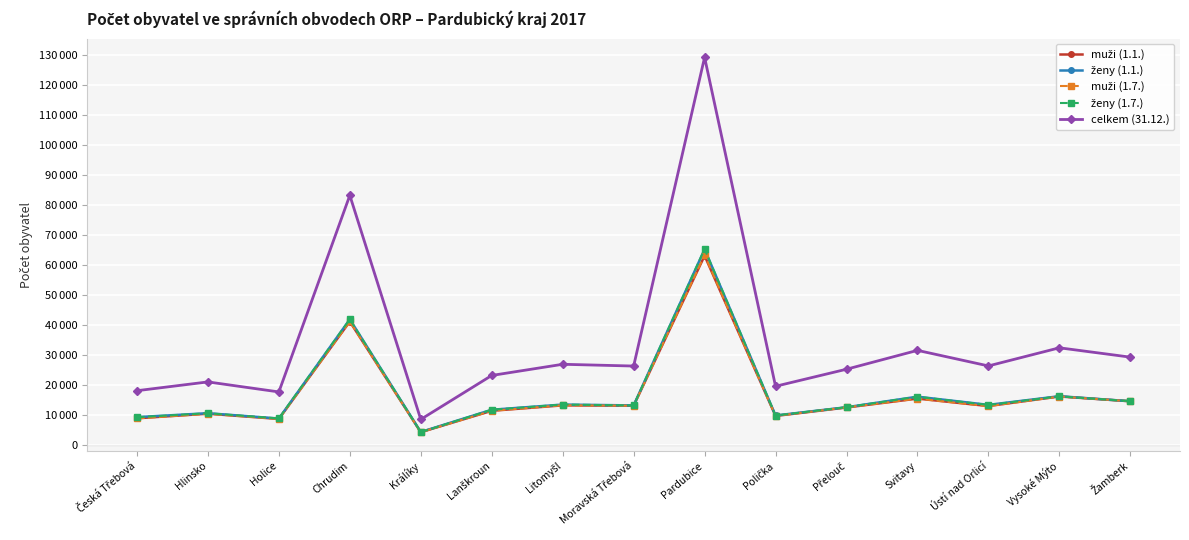

Reading right to left, list all the values displayed in this chart.

muži (1.1.): Žamberk=14589	Vysoké Mýto=16182	Ústí nad Orlicí=12993	Svitavy=15475	Přelouč=12510	Polička=9702	Pardubice=63030	Moravská Třebová=13112	Litomyšl=13222	Lanškroun=11414	Králíky=4290	Chrudim=41122	Holice=8693	Hlinsko=10446	Česká Třebová=8911
ženy (1.1.): Žamberk=14586	Vysoké Mýto=16271	Ústí nad Orlicí=13383	Svitavy=16114	Přelouč=12595	Polička=9848	Pardubice=65188	Moravská Třebová=13203	Litomyšl=13490	Lanškroun=11762	Králíky=4353	Chrudim=41857	Holice=8832	Hlinsko=10610	Česká Třebová=9304
muži (1.7.): Žamberk=14592	Vysoké Mýto=16162	Ústí nad Orlicí=12969	Svitavy=15468	Přelouč=12547	Polička=9696	Pardubice=63248	Moravská Třebová=13102	Litomyšl=13257	Lanškroun=11423	Králíky=4261	Chrudim=41161	Holice=8706	Hlinsko=10420	Česká Třebová=8886
ženy (1.7.): Žamberk=14619	Vysoké Mýto=16218	Ústí nad Orlicí=13352	Svitavy=16098	Přelouč=12611	Polička=9841	Pardubice=65257	Moravská Třebová=13186	Litomyšl=13492	Lanškroun=11770	Králíky=4308	Chrudim=41859	Holice=8863	Hlinsko=10604	Česká Třebová=9267
celkem (31.12.): Žamberk=29273	Vysoké Mýto=32384	Ústí nad Orlicí=26348	Svitavy=31530	Přelouč=25253	Polička=19577	Pardubice=129076	Moravská Třebová=26311	Litomyšl=26898	Lanškroun=23179	Králíky=8555	Chrudim=83129	Holice=17693	Hlinsko=21029	Česká Třebová=18102